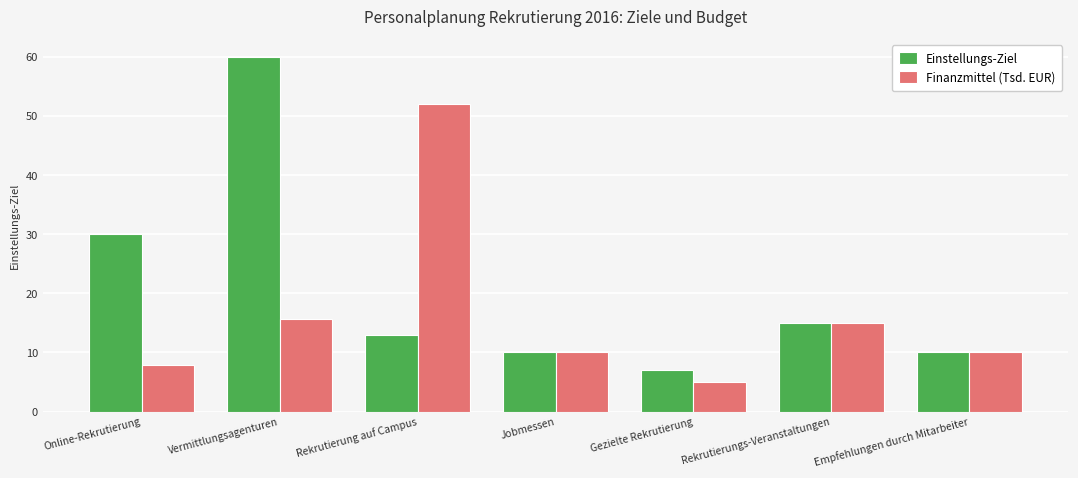

List the series in order of their peak value, lowest first.

Finanzmittel (Tsd. EUR), Einstellungs-Ziel